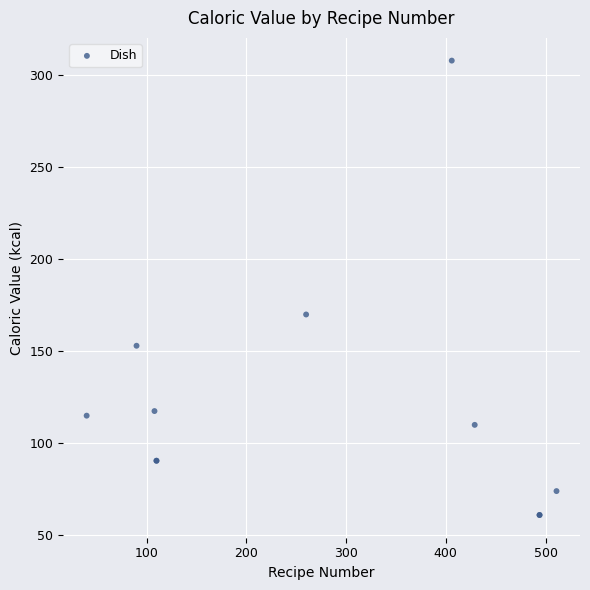

What Y value in the scatter plot is closest to 184?

170.0